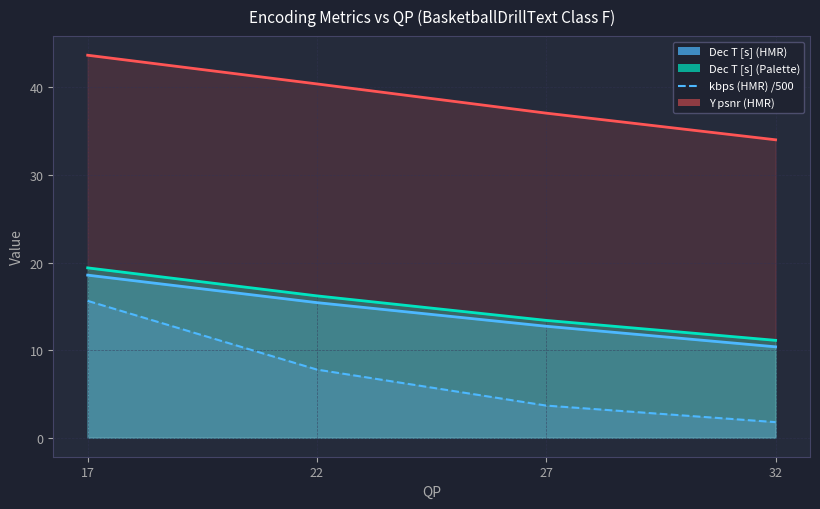

The value of Y psnr (HMR) at 32 is 34.0. True or false?

True